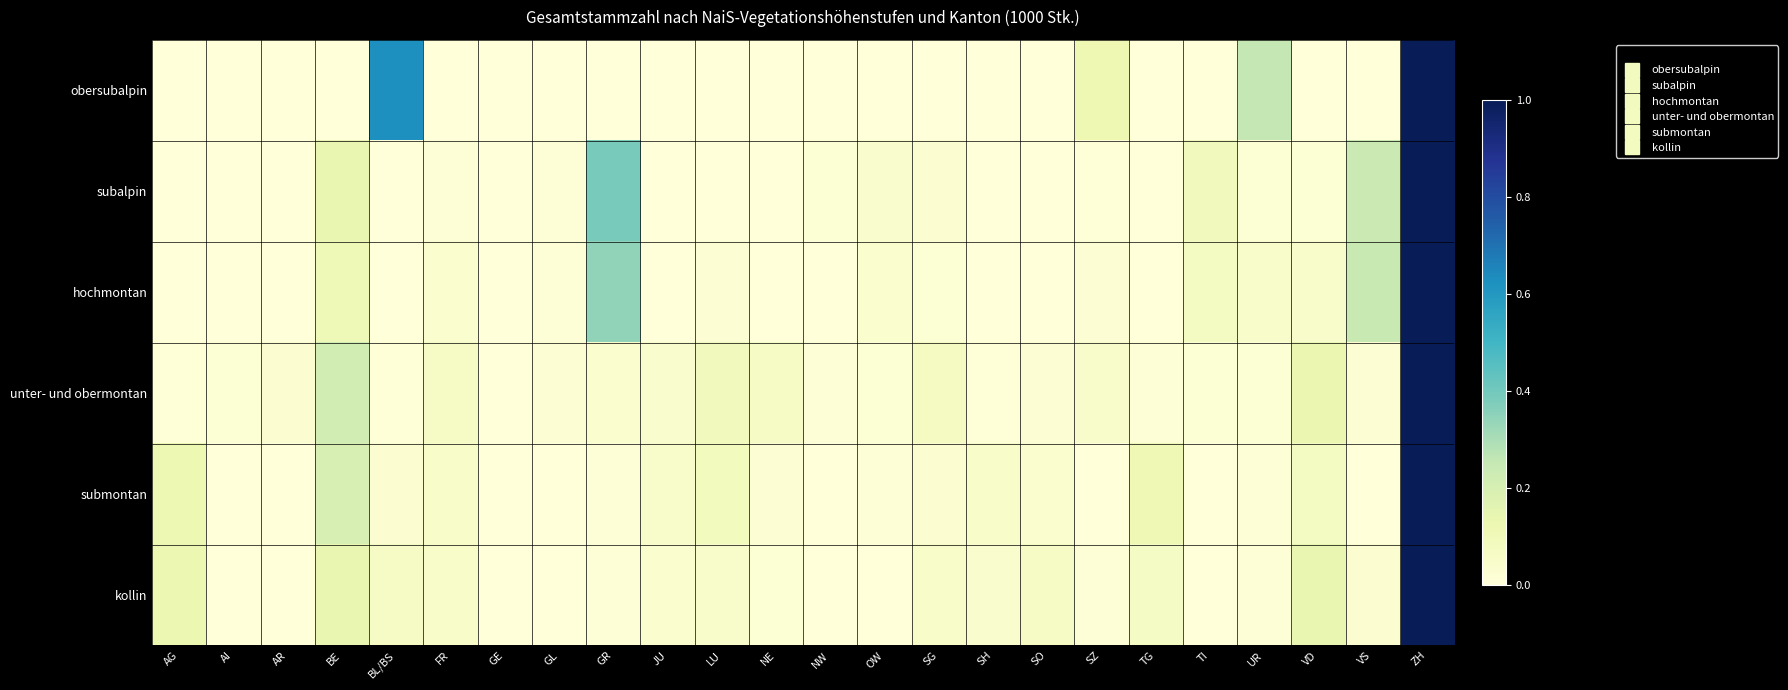

Count the number of data series in this chart.

6